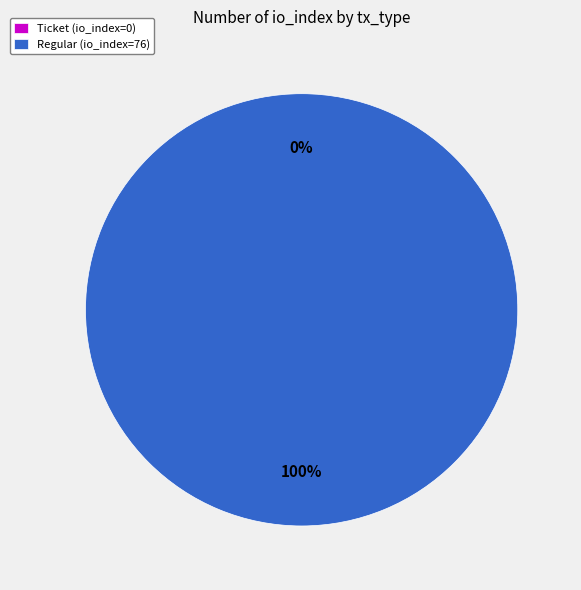

To the nearest percent, what is the combined percentage of Ticket (io_index=0) and Regular (io_index=76)?

100%